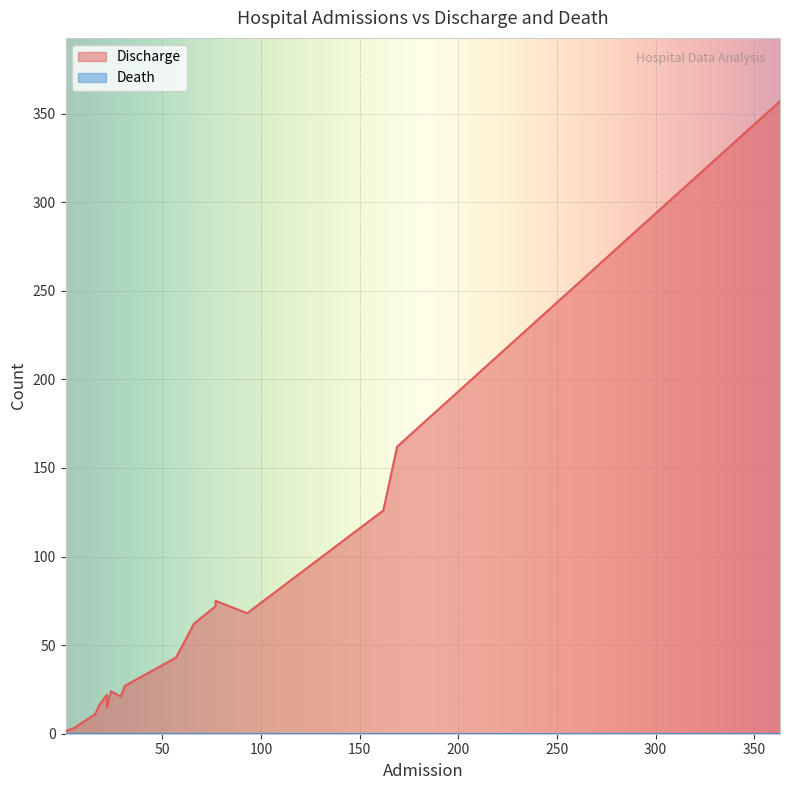

Rank the series by their maximum value, from lowest to highest.

Death, Discharge